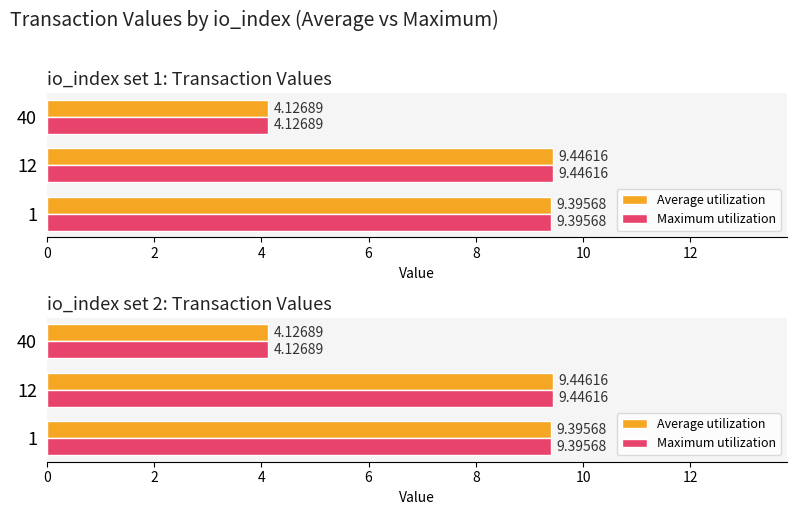

True or false: Average utilization has a value of 5.6 at 1.

False